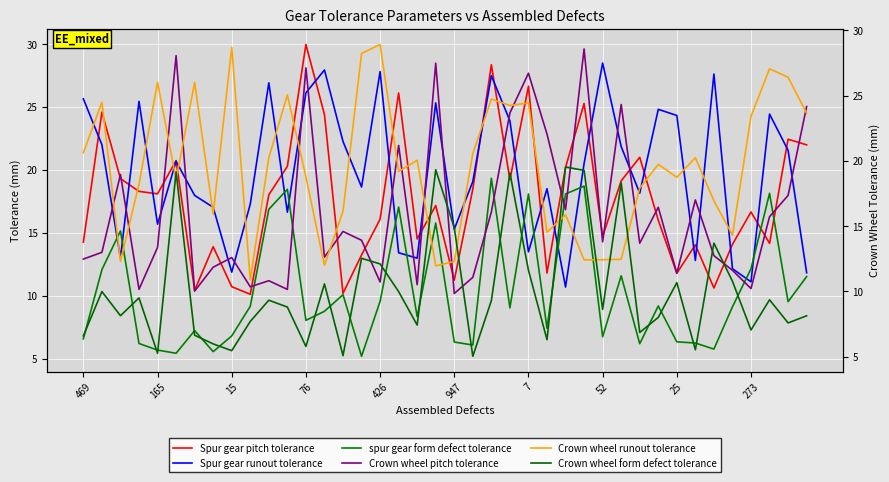

What is the lowest value of the Spur gear runout tolerance series?

10.7